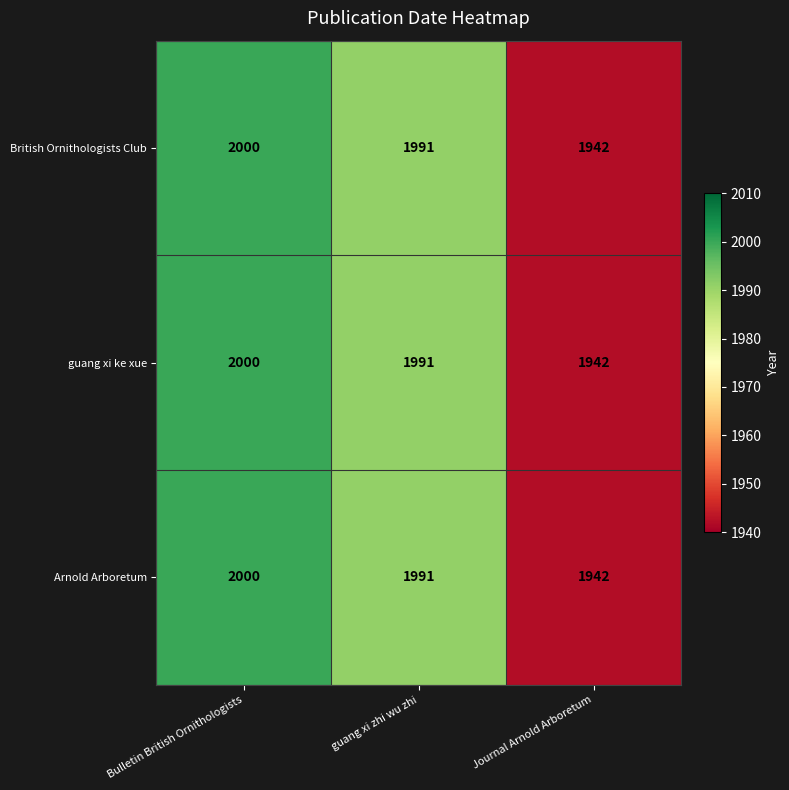

What is the total value across all series at guang xi zhi wu zhi?

5973